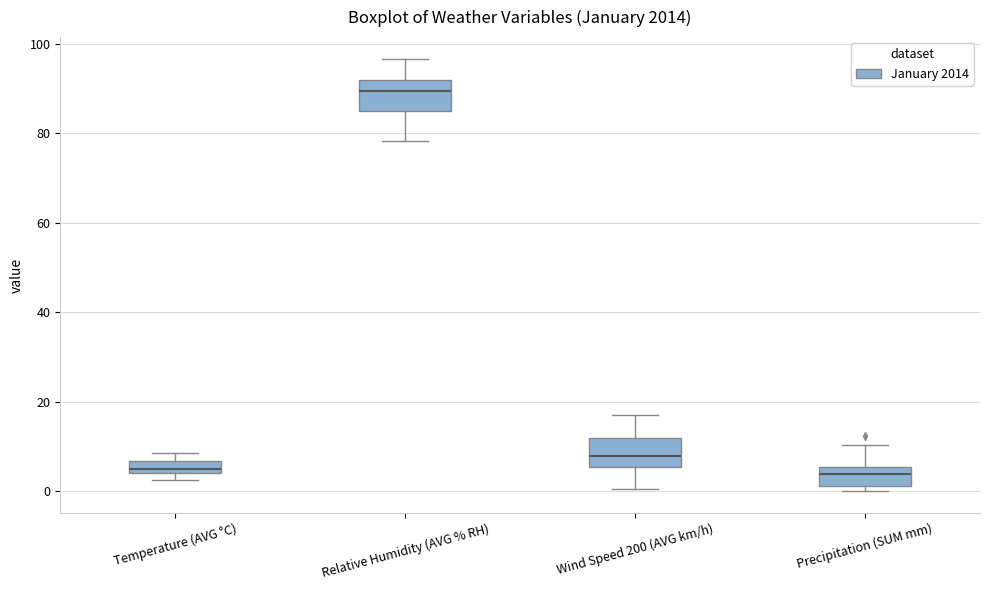

Where is the upper edge of the box for Wind Speed 200 (AVG km/h) on the y-axis? The values are not printed on the chart, so give them approximately, as read against the axis.

12